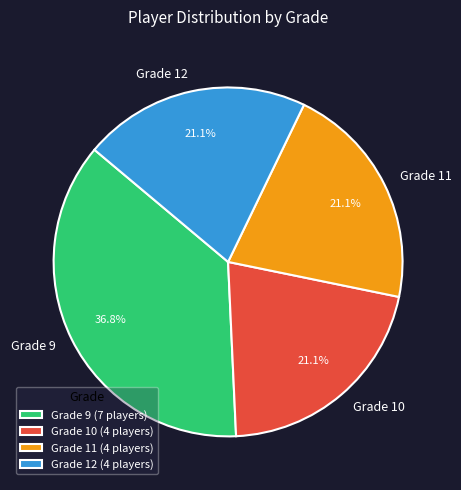

Is the sum of Grade 12 and Grade 9 greater than half?

Yes